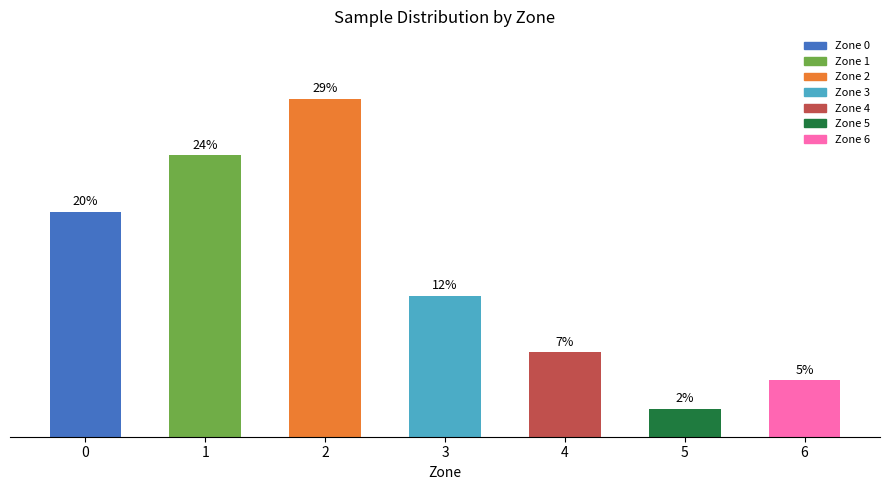

Are the bars horizontal?

No